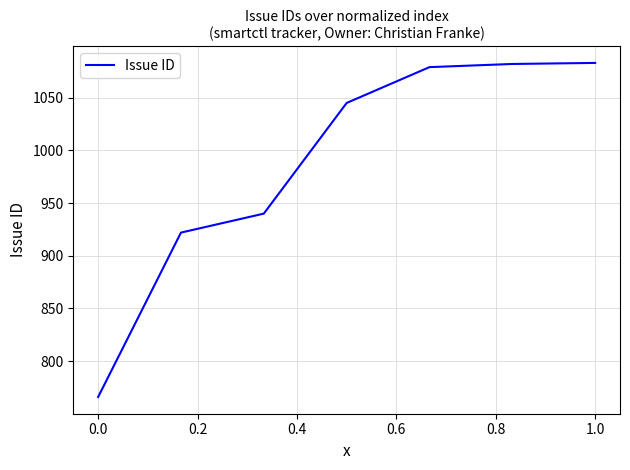

True or false: the data has more than 2 interior local peaks.

False